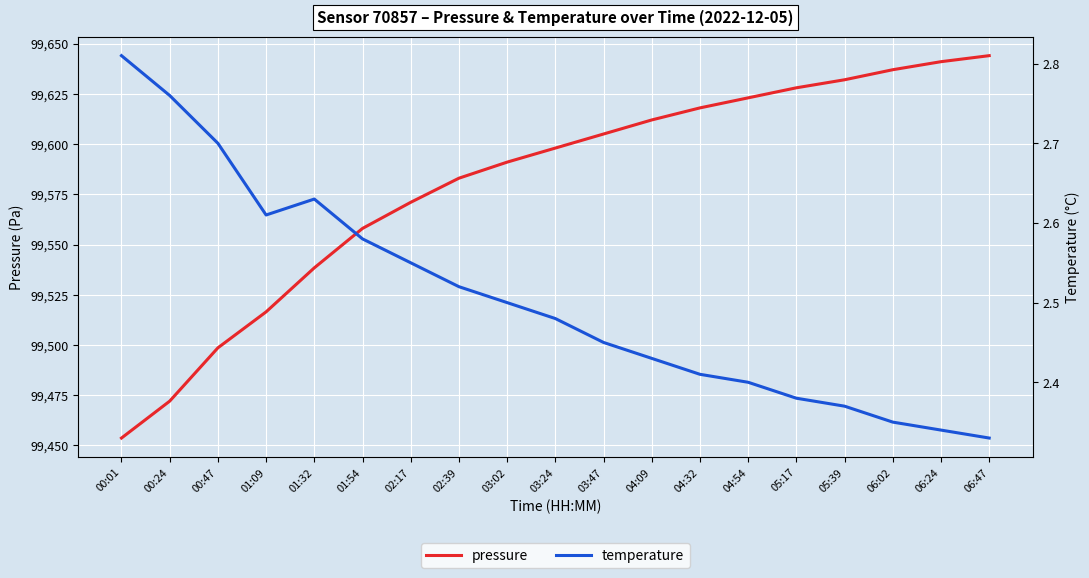

Which category has the highest value in the temperature series?

00:01